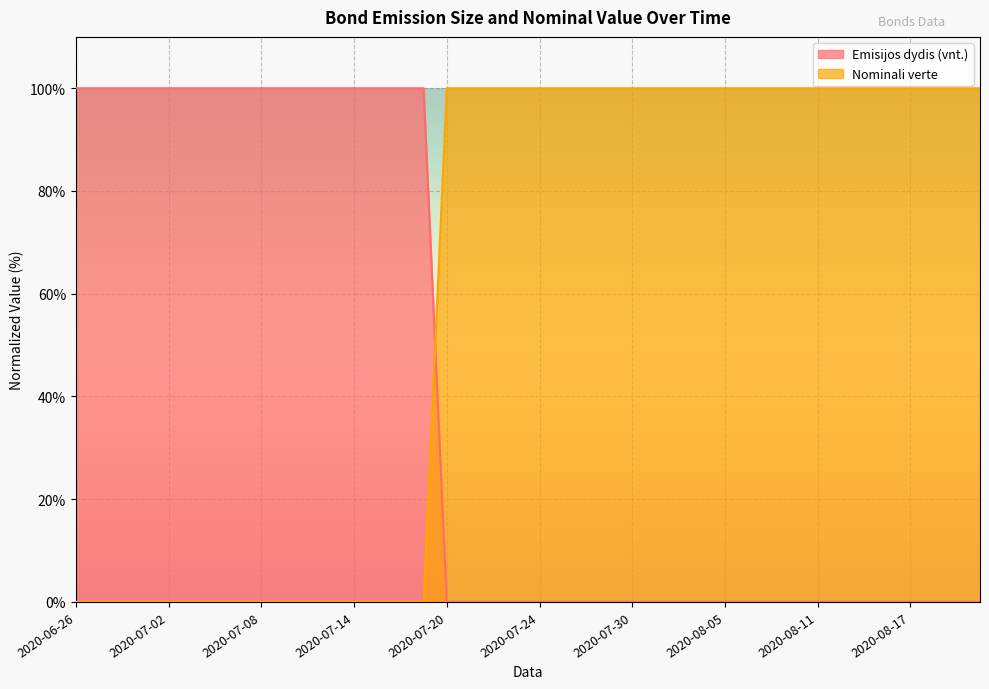

What is the difference between the second highest and minimum values in the Nominali verte series?

100.0